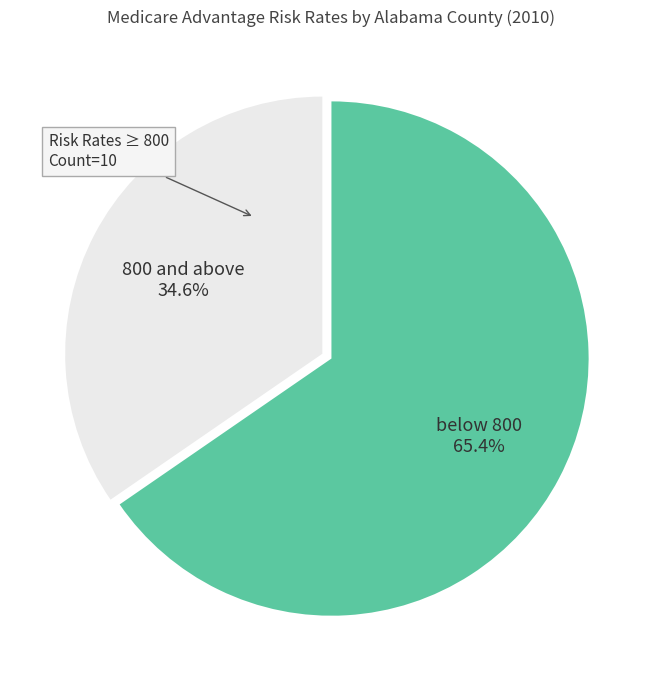

Count the number of slices in the pie.

2